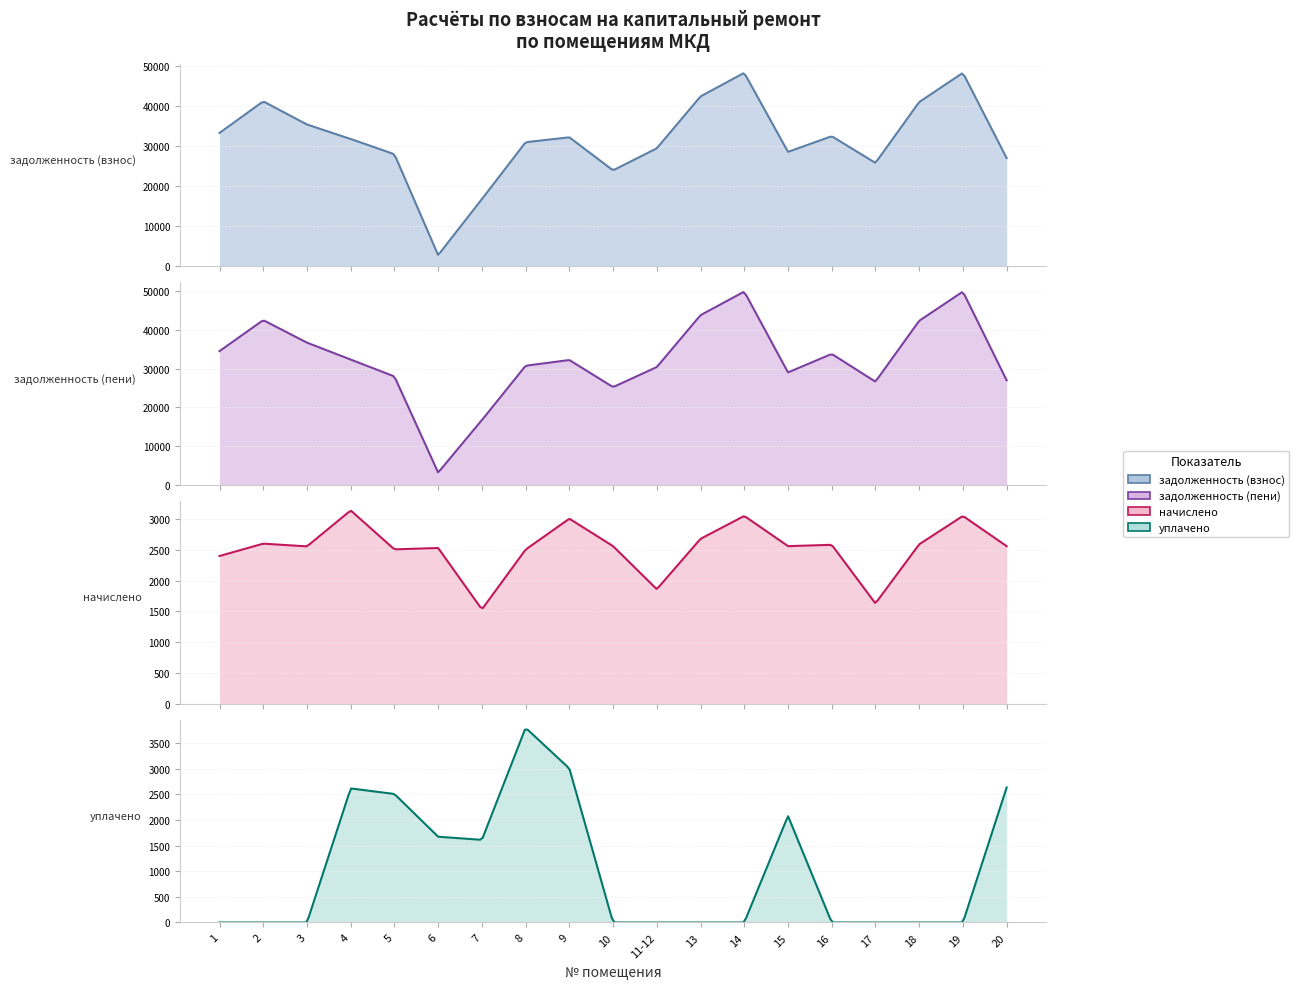

True or false: начислено has a value of 3337.7 at 6.

False